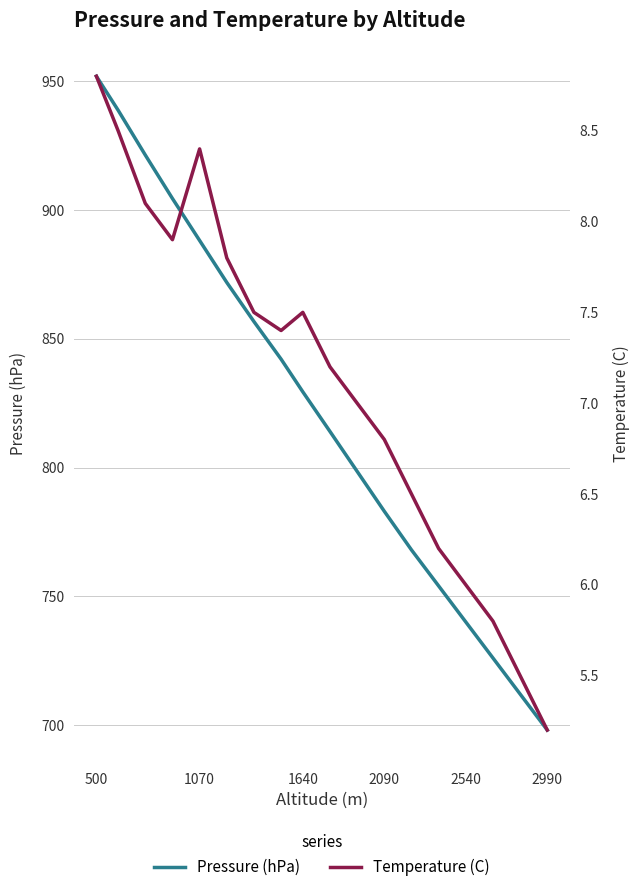

Where is Pressure (hPa) nearest to the value 825?

1640